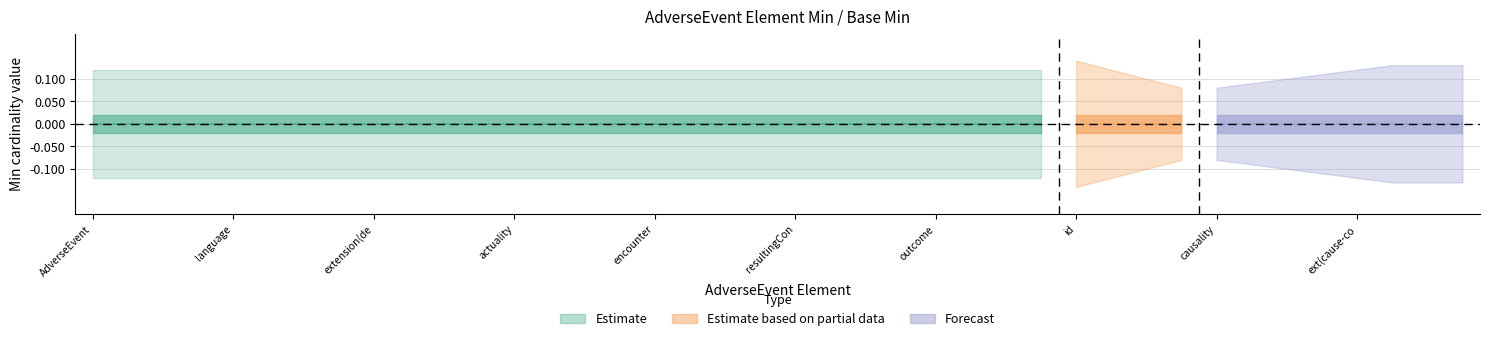

Is the value of Base Min at 0 greater than the value of Min at 0?

No